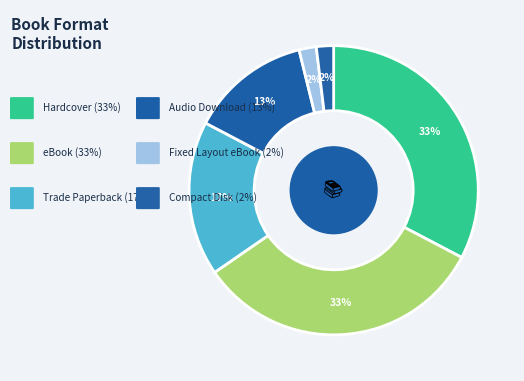

To the nearest percent, what is the difference between the largest and smallest slice percentages?

31%